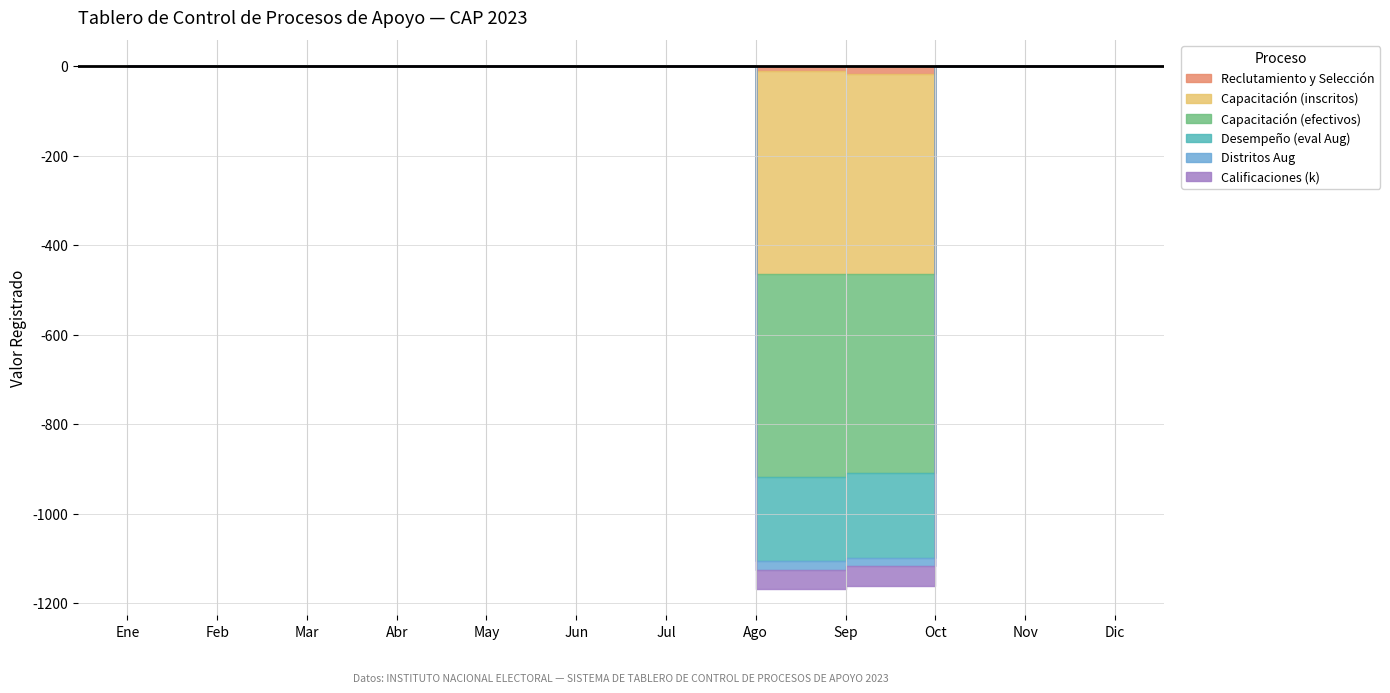

Which has a higher value, Nov or Sep?

Sep